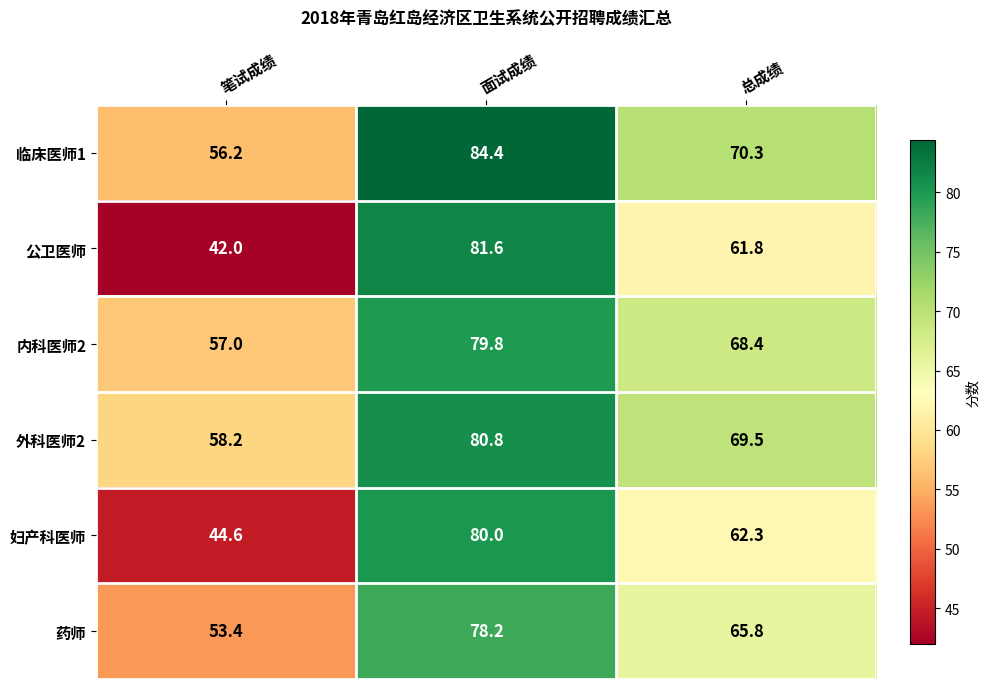

Which series changed the most between 笔试成绩 and 总成绩?

公卫医师